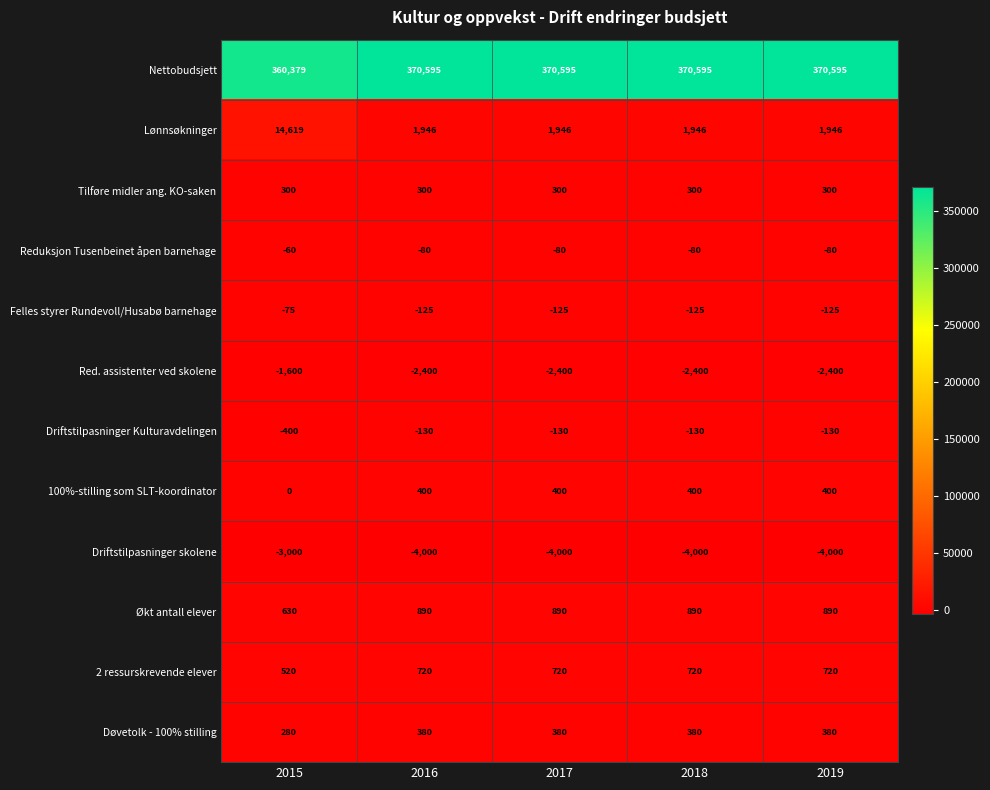

What is the spread (max minus min) of values at 2015?

363379